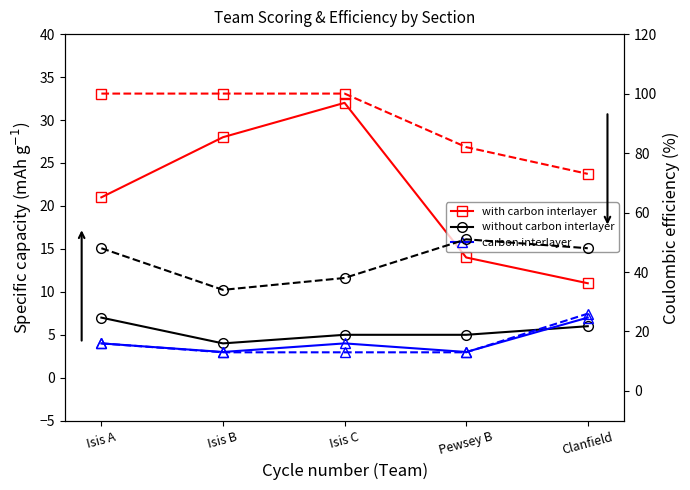

How many lines are shown in the chart?

6